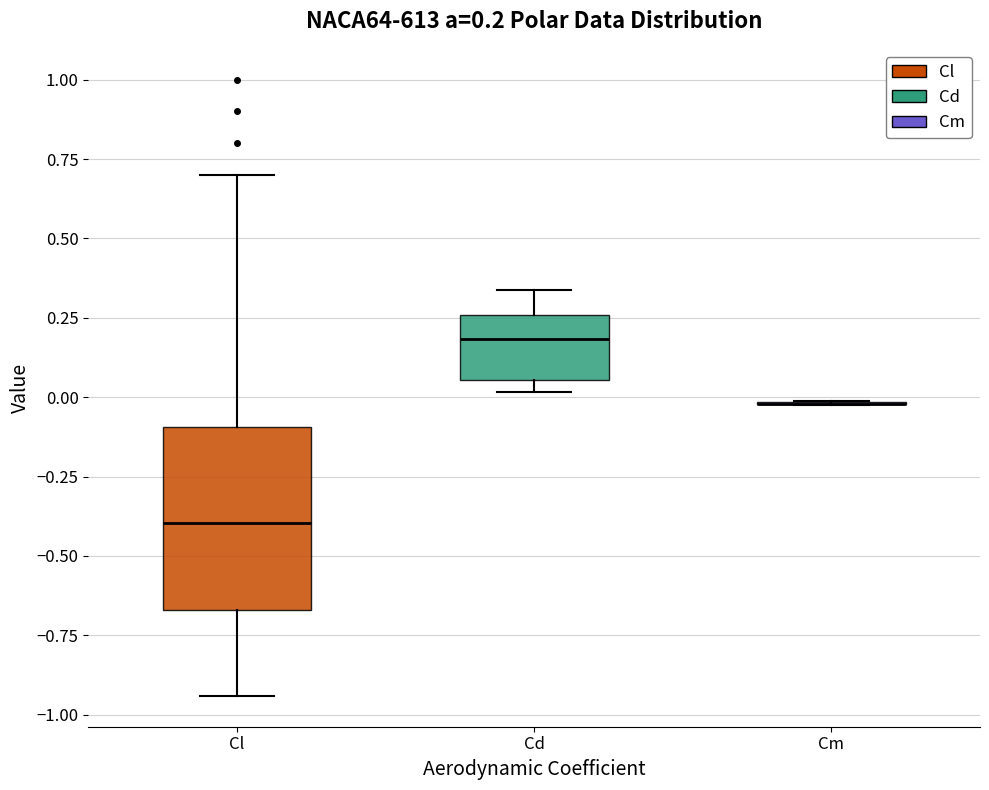

Which box is the tallest, from its lower edge to its upper edge?

Cl